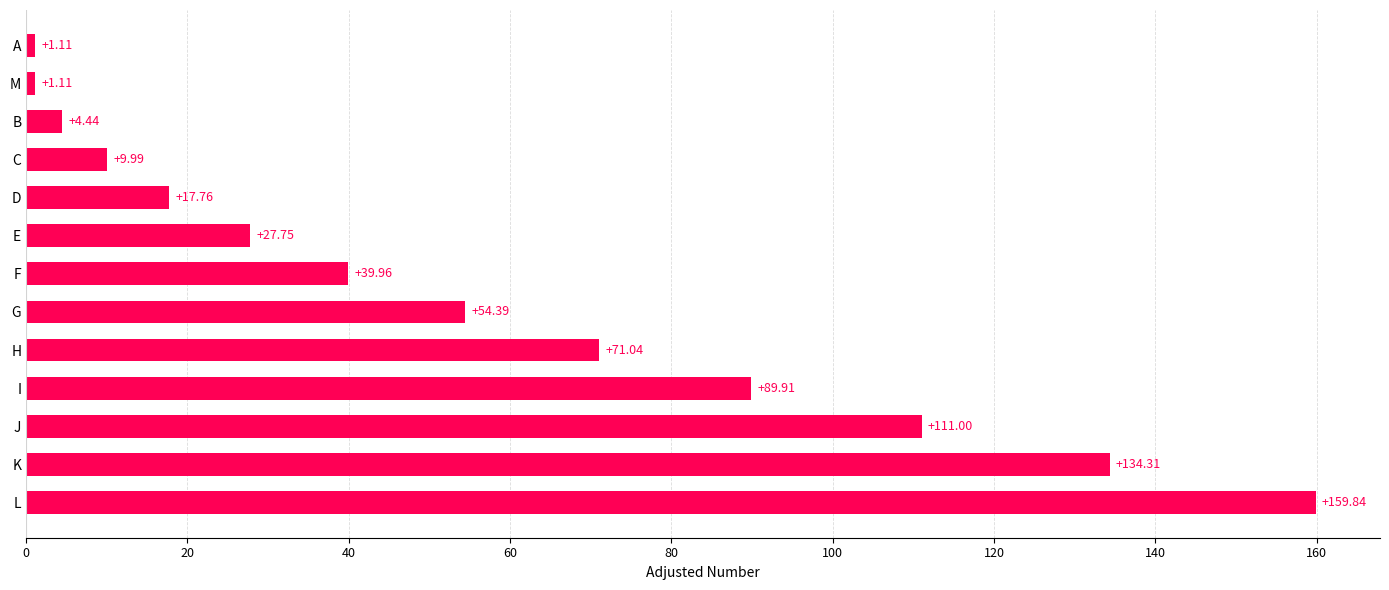

Which label corresponds to the largest value in the chart?

L